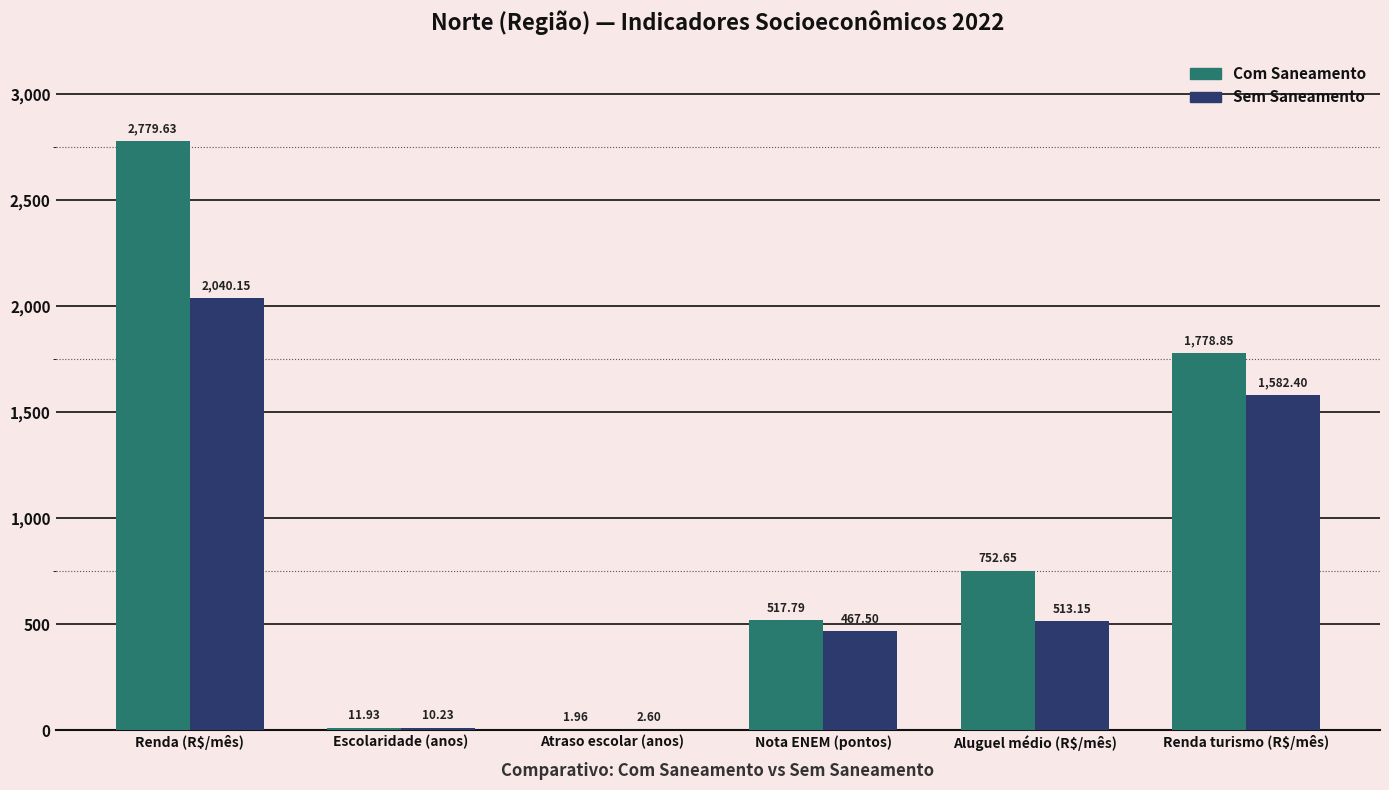

Which label corresponds to the largest value in the chart?

Renda (R$/mês)